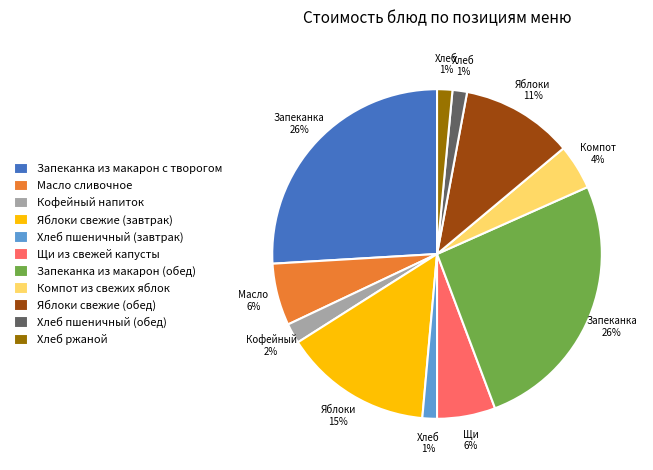

True or false: Запеканка из макарон (обед) accounts for 39% of the total.

False